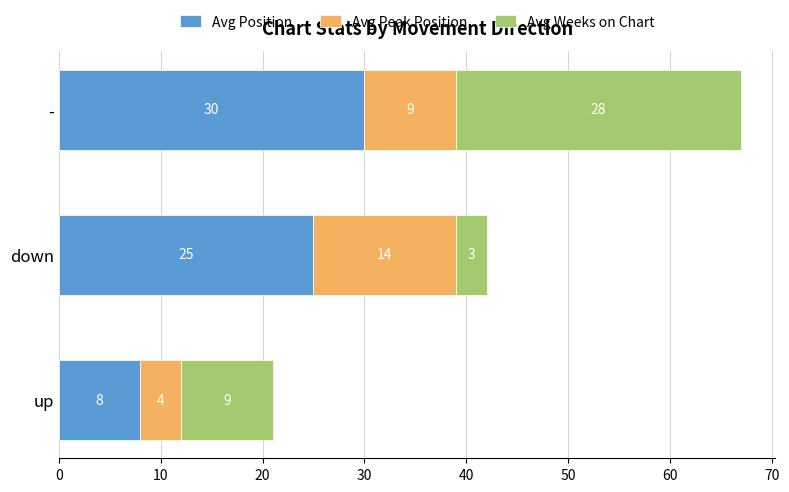

What is the sum of the Avg Position values at - and down?

55